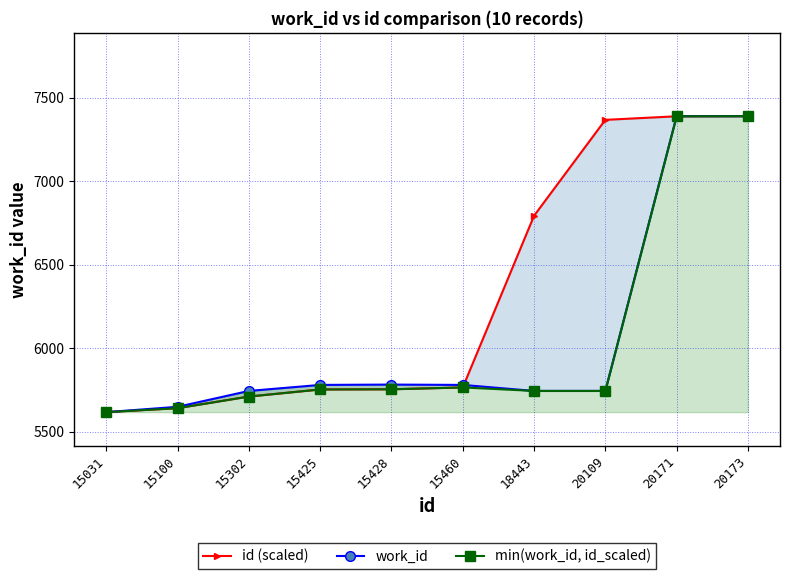

How many values in the min(work_id, id_scaled) series are below 5752?

5